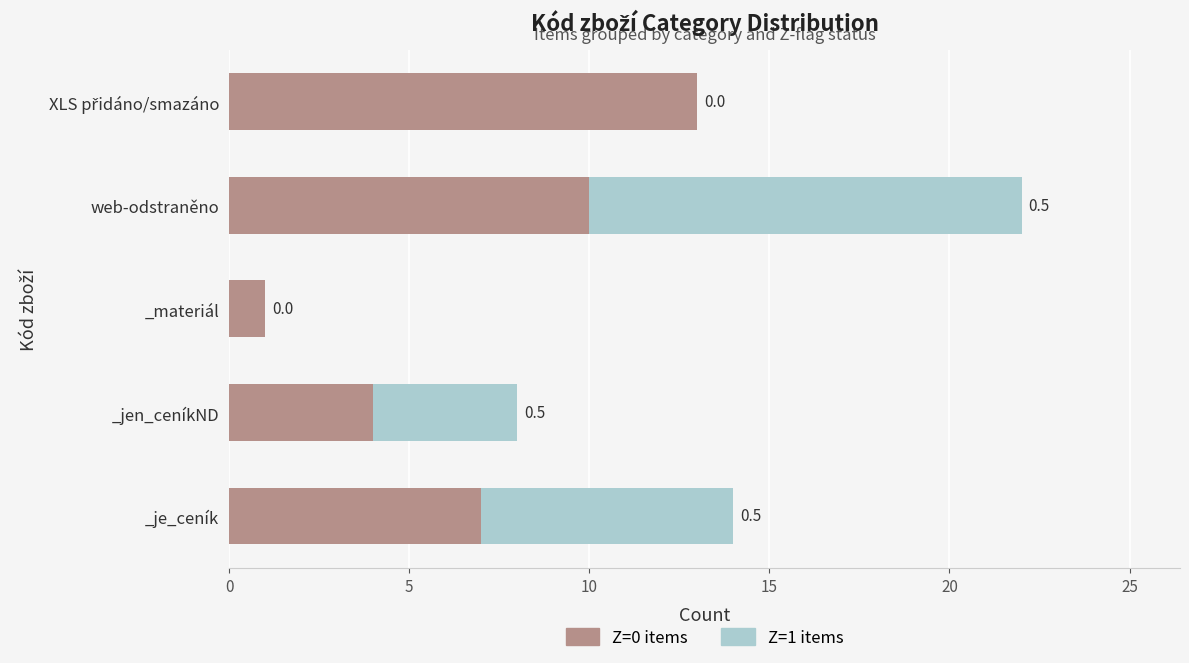

What is the minimum value for Z=0 items?

1